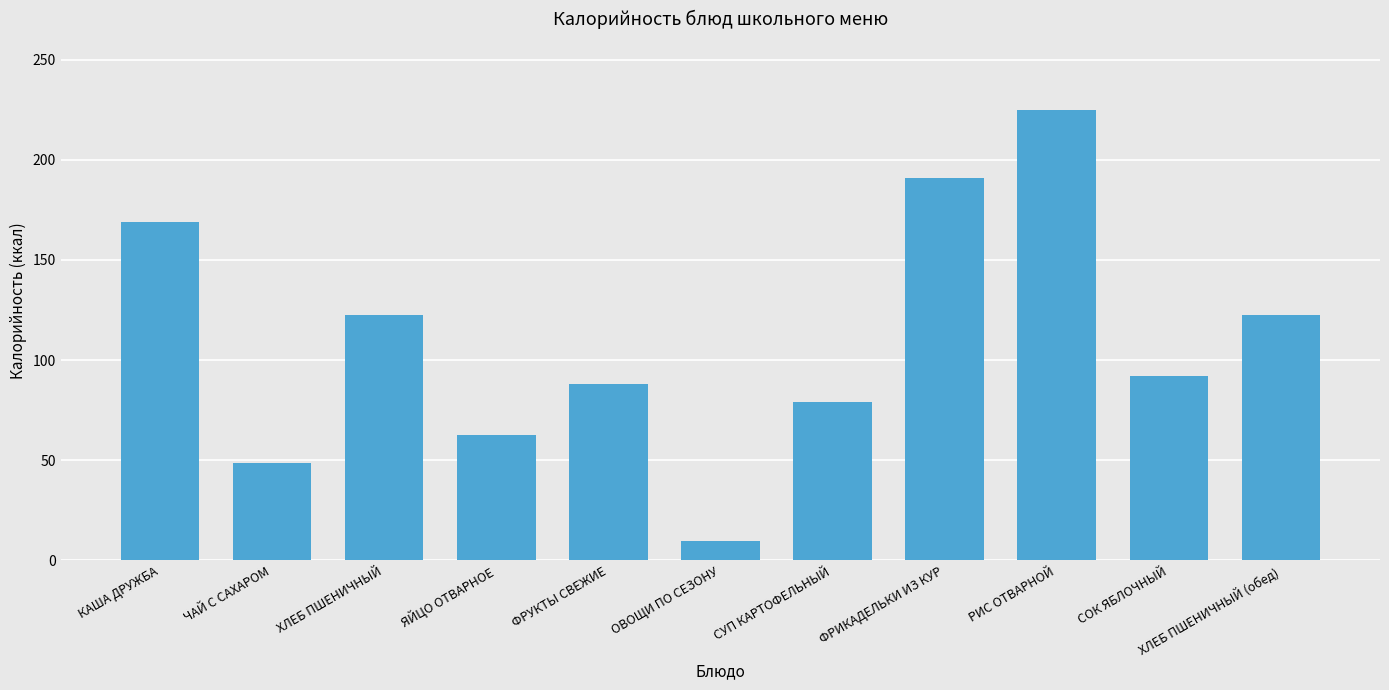

Where does the data first go above 92?

КАША ДРУЖБА